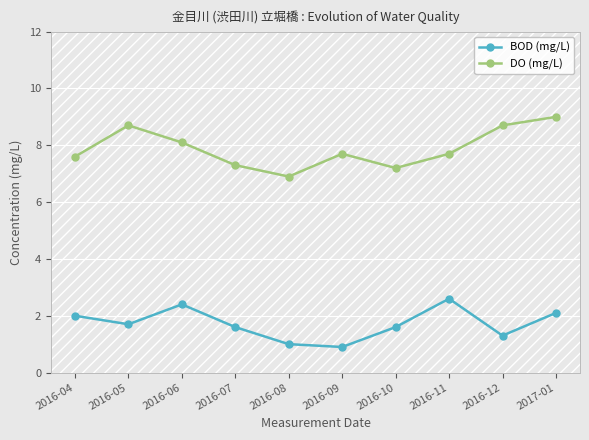

Reading left to right, extract all data points from this chart.

BOD (mg/L): 2016-04=2.0	2016-05=1.7	2016-06=2.4	2016-07=1.6	2016-08=1.0	2016-09=0.9	2016-10=1.6	2016-11=2.6	2016-12=1.3	2017-01=2.1
DO (mg/L): 2016-04=7.6	2016-05=8.7	2016-06=8.1	2016-07=7.3	2016-08=6.9	2016-09=7.7	2016-10=7.2	2016-11=7.7	2016-12=8.7	2017-01=9.0